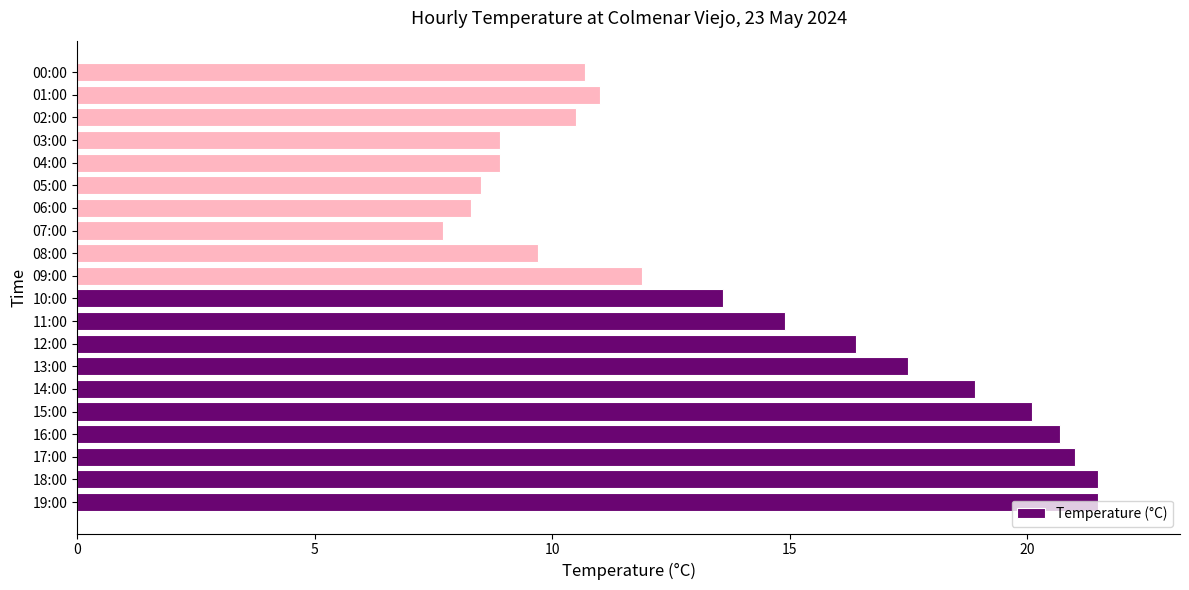

What is the sum of all values?

282.2